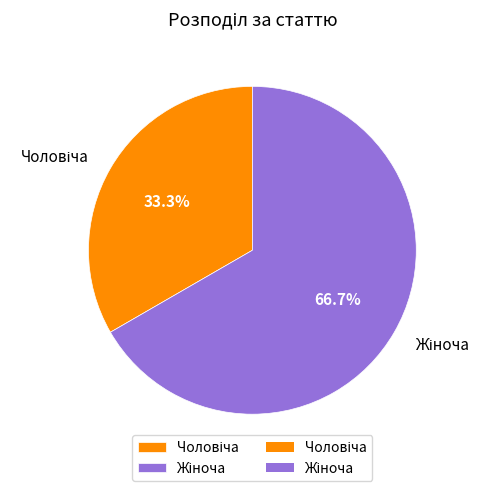

To the nearest percent, what is the difference between the largest and smallest slice percentages?

33%